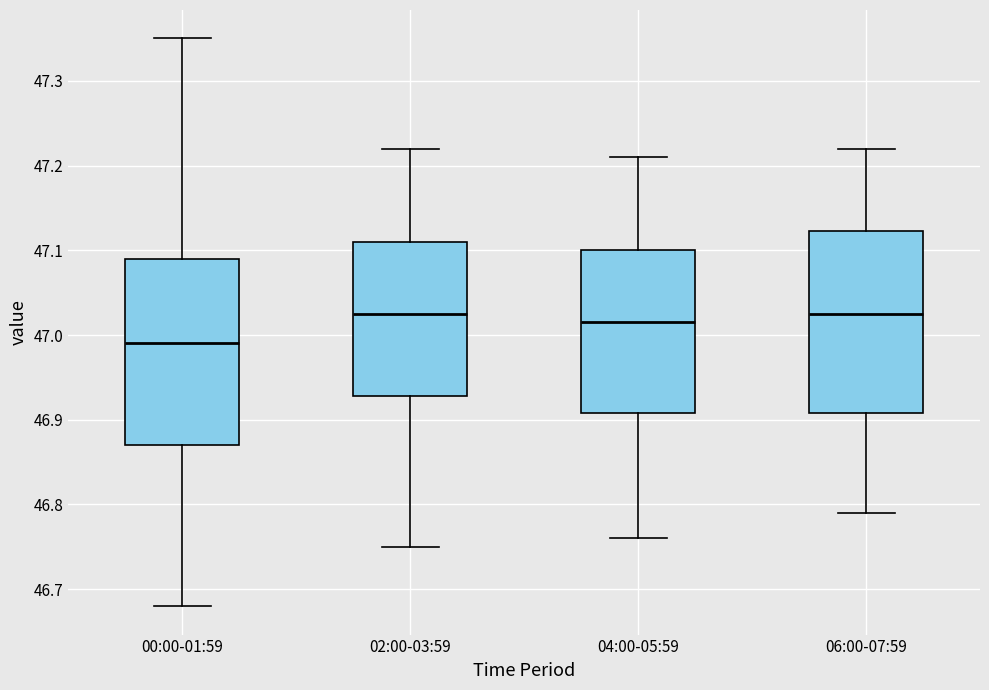

Where does the upper whisker of the box for 04:00-05:59 end on the y-axis? The values are not printed on the chart, so give them approximately, as read against the axis.

47.21